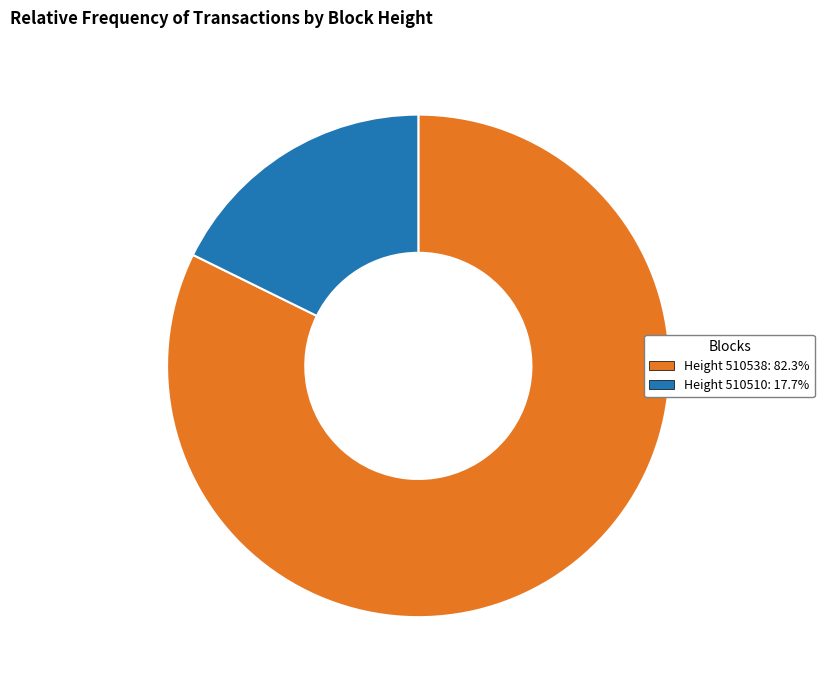

How many segments does this pie chart have?

2